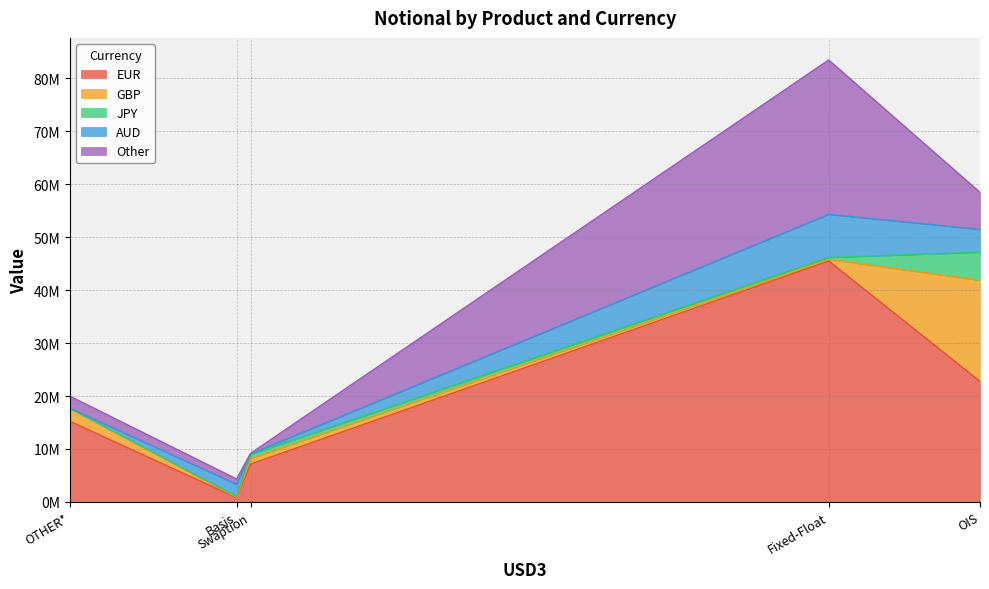

What are all the series names shown in the legend?

EUR, GBP, JPY, AUD, Other